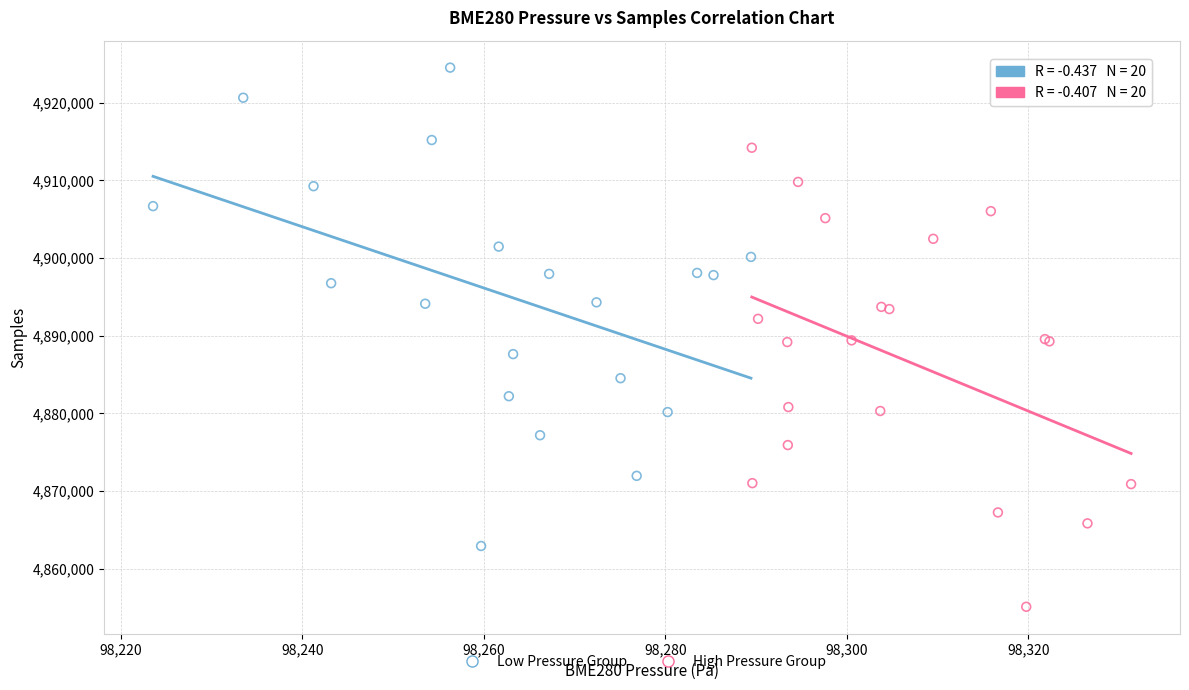

What are all the series names shown in the legend?

Low Pressure Group, High Pressure Group